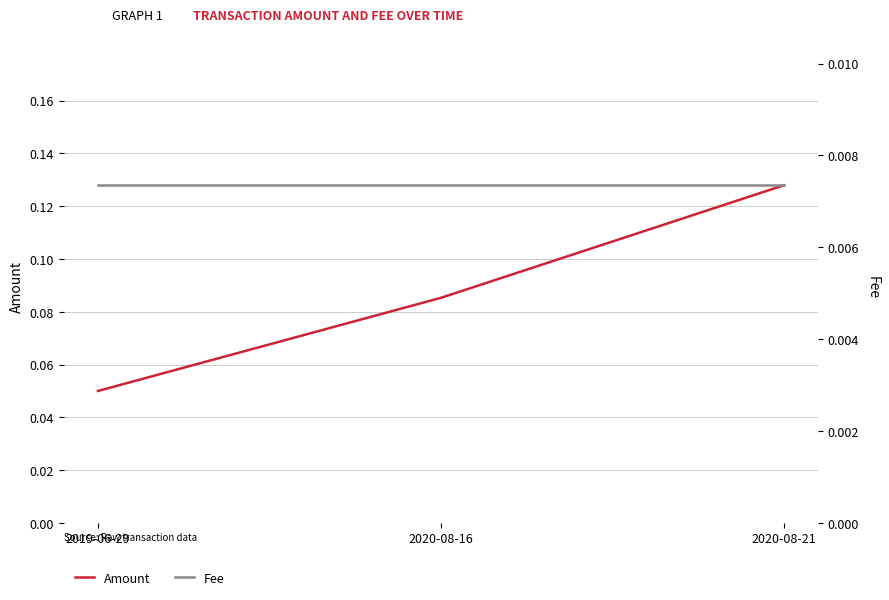

Reading right to left, what are all the values shown in this chart?

Amount: 0.1	0.1	0.1
Fee: 0.0	0.0	0.0